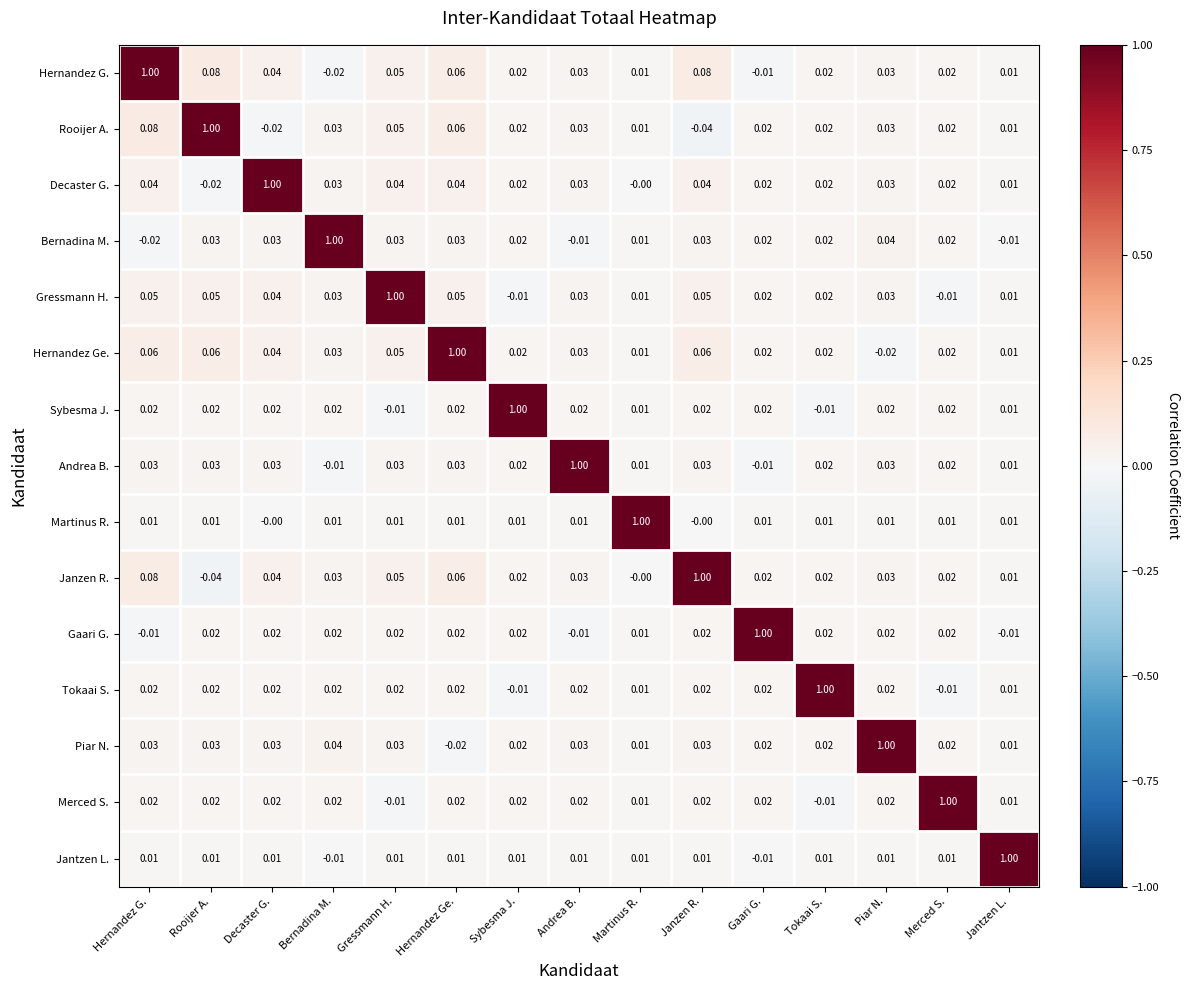

Where does the Hernandez Ge. series first go above 0?

Hernandez G.